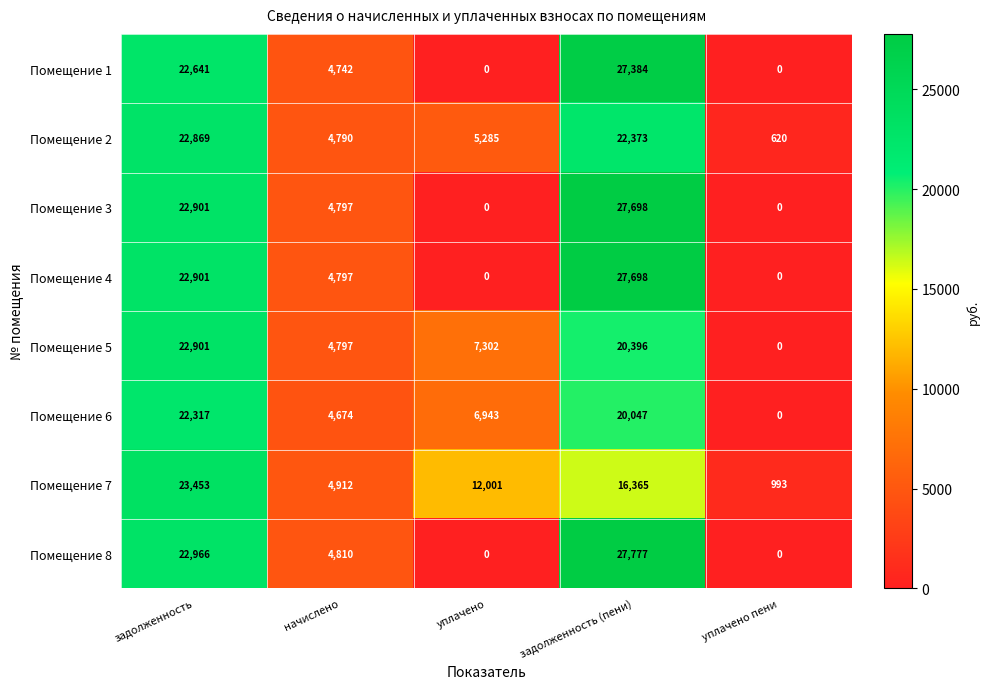

List the labels in order of Помещение 7 value, smallest first.

уплачено пени, начислено, уплачено, задолженность (пени), задолженность